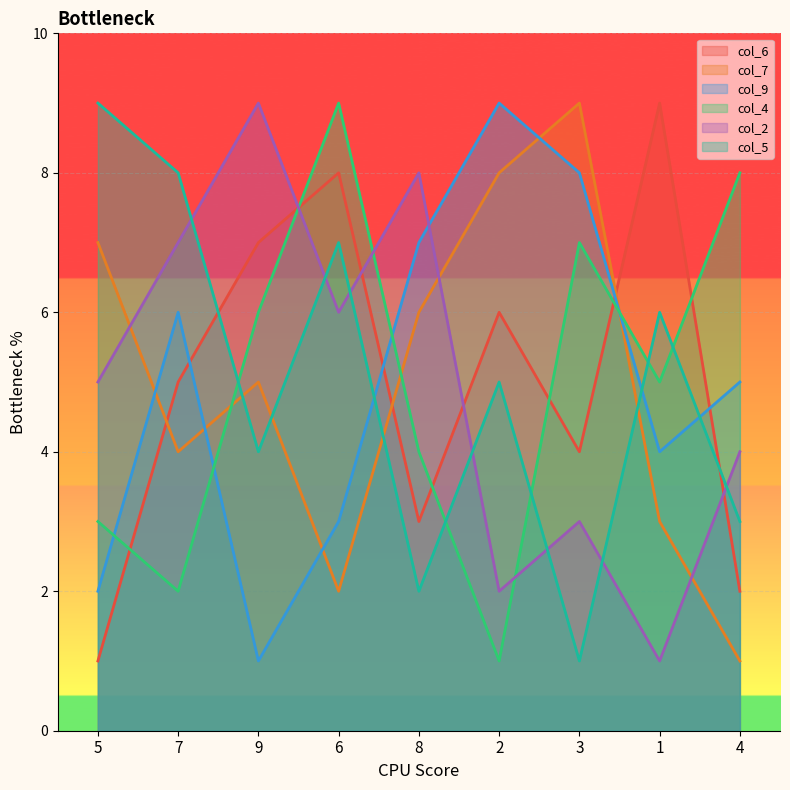

Where does the col_4 series first go above 5?

9